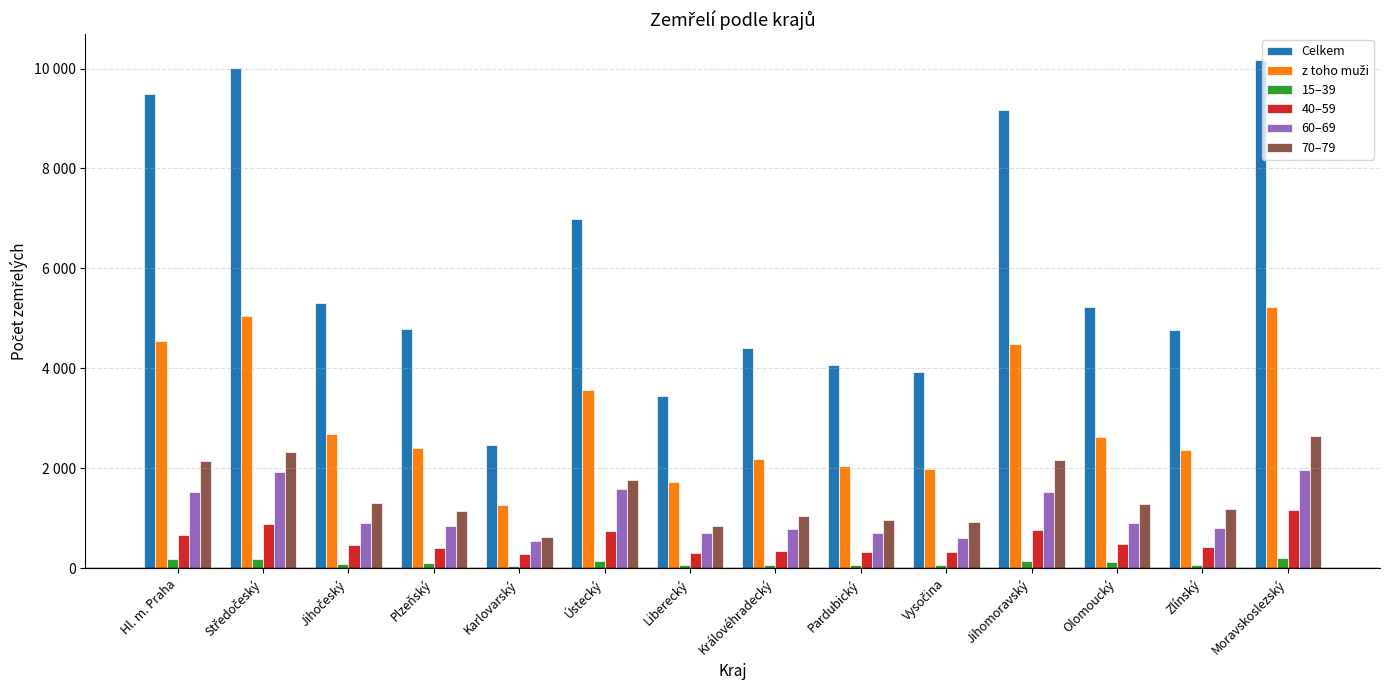

Does the chart contain any negative values?

No